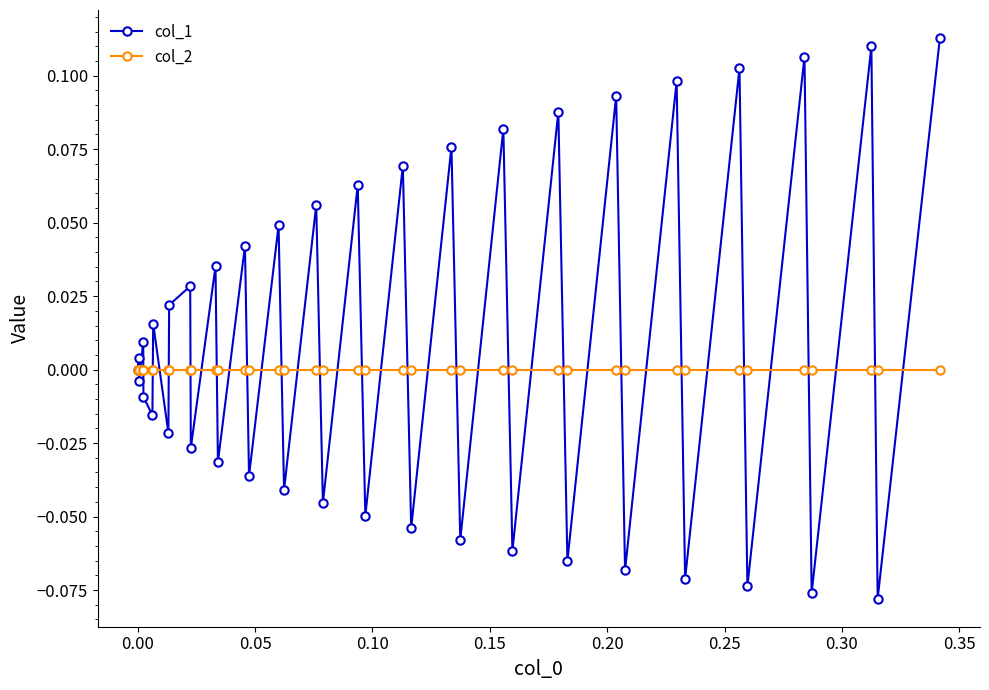

Rank the series by their average value, from lowest to highest.

col_2, col_1